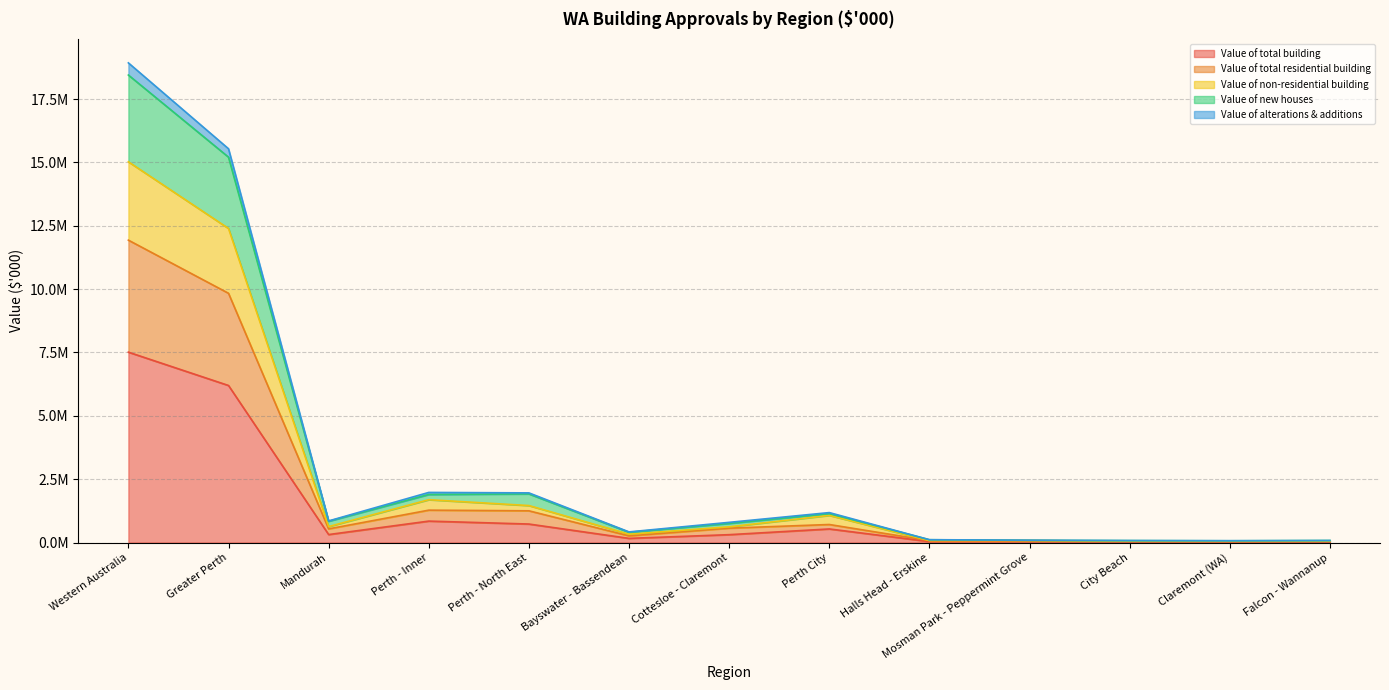

At how many categories does at least one series exceed 17204467?

1